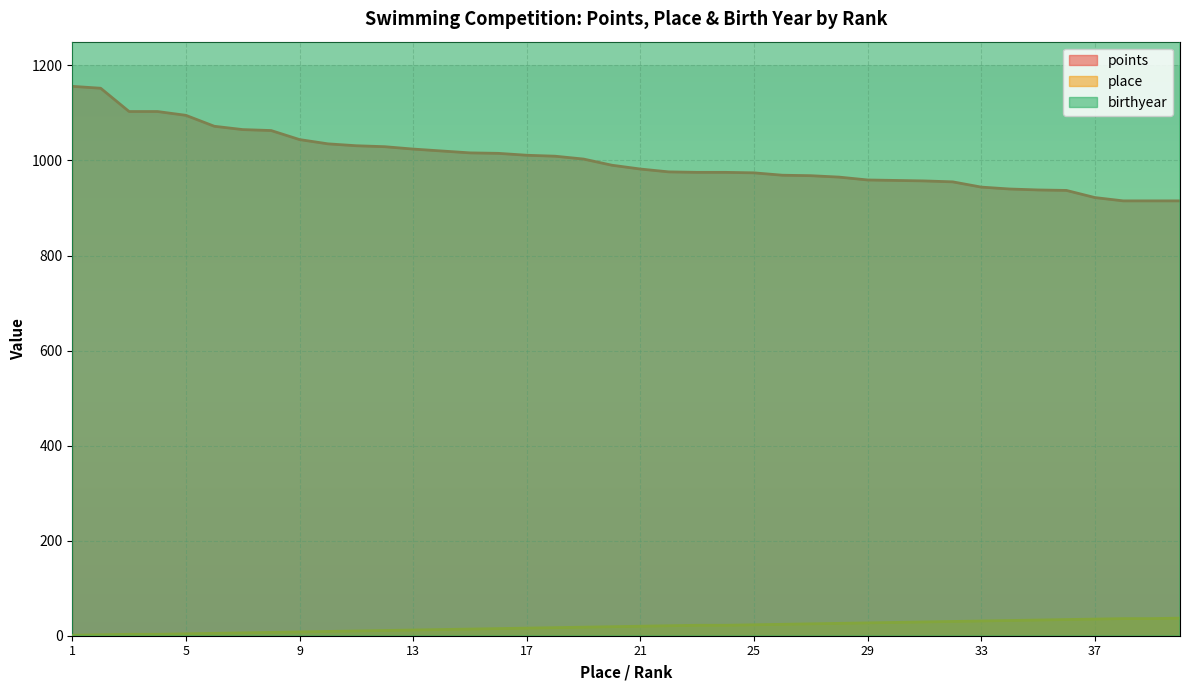

Reading left to right, transcribe all the data shown in this chart.

points: 1=1156	2=1152	3=1103	4=1103	5=1095	6=1072	7=1065	8=1063	9=1044	10=1035	11=1031	12=1029	13=1024	14=1020	15=1016	16=1015	17=1011	18=1009	19=1003	20=990	21=982	22=976	23=975	24=975	25=974	26=969	27=968	28=965	29=959	30=958	31=957	32=955	33=944	34=940	35=938	36=937	37=922	38=915	39=915	40=915
place: 1=1	2=2	3=3	4=3	5=4	6=5	7=6	8=7	9=8	10=9	11=10	12=11	13=12	14=13	15=14	16=15	17=16	18=17	19=18	20=19	21=20	22=21	23=22	24=22	25=23	26=24	27=25	28=26	29=27	30=28	31=29	32=30	33=31	34=32	35=33	36=34	37=35	38=36	39=36	40=37
birthyear: 1=2005	2=1991	3=2005	4=2007	5=2008	6=2007	7=2007	8=2009	9=2005	10=2005	11=2007	12=2008	13=2001	14=2007	15=2007	16=2009	17=2002	18=2009	19=2007	20=2007	21=2009	22=2009	23=2008	24=2008	25=2007	26=2007	27=2009	28=2002	29=2007	30=2006	31=2007	32=2006	33=2005	34=2006	35=2005	36=2009	37=2006	38=2008	39=2005	40=2009